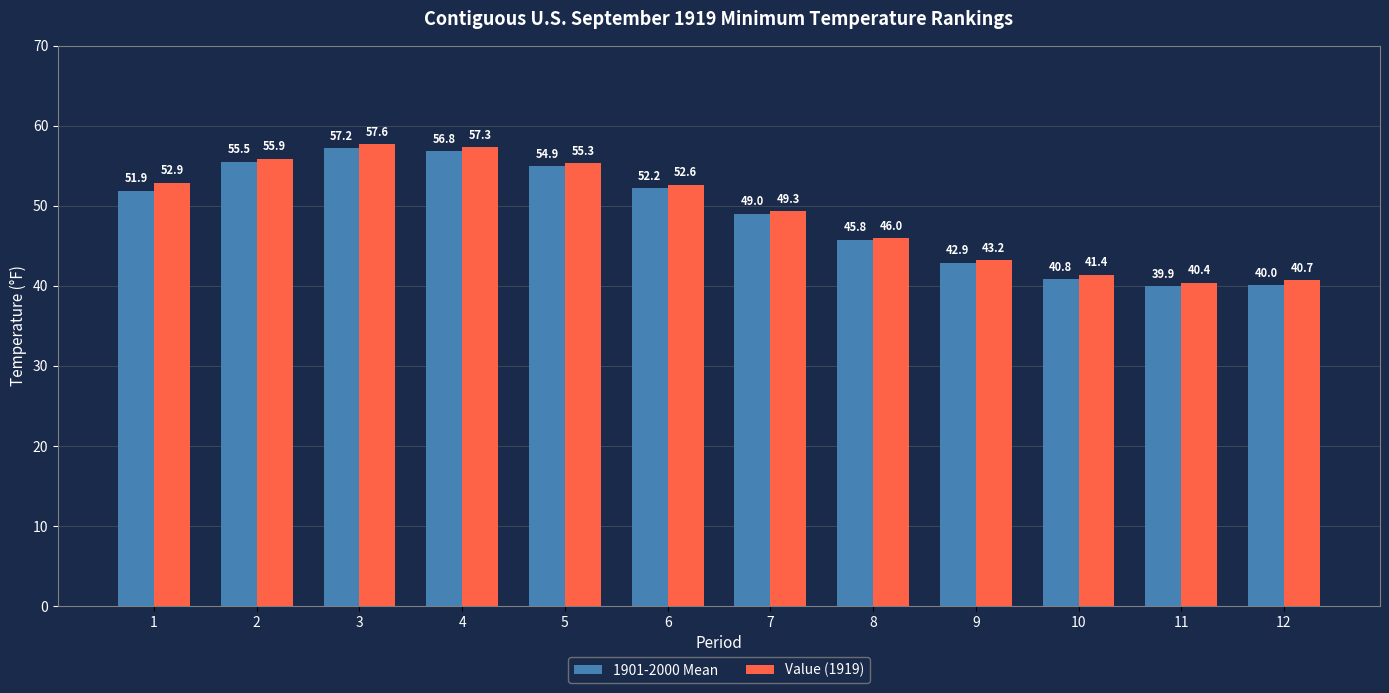

How many groups of bars are there?

12